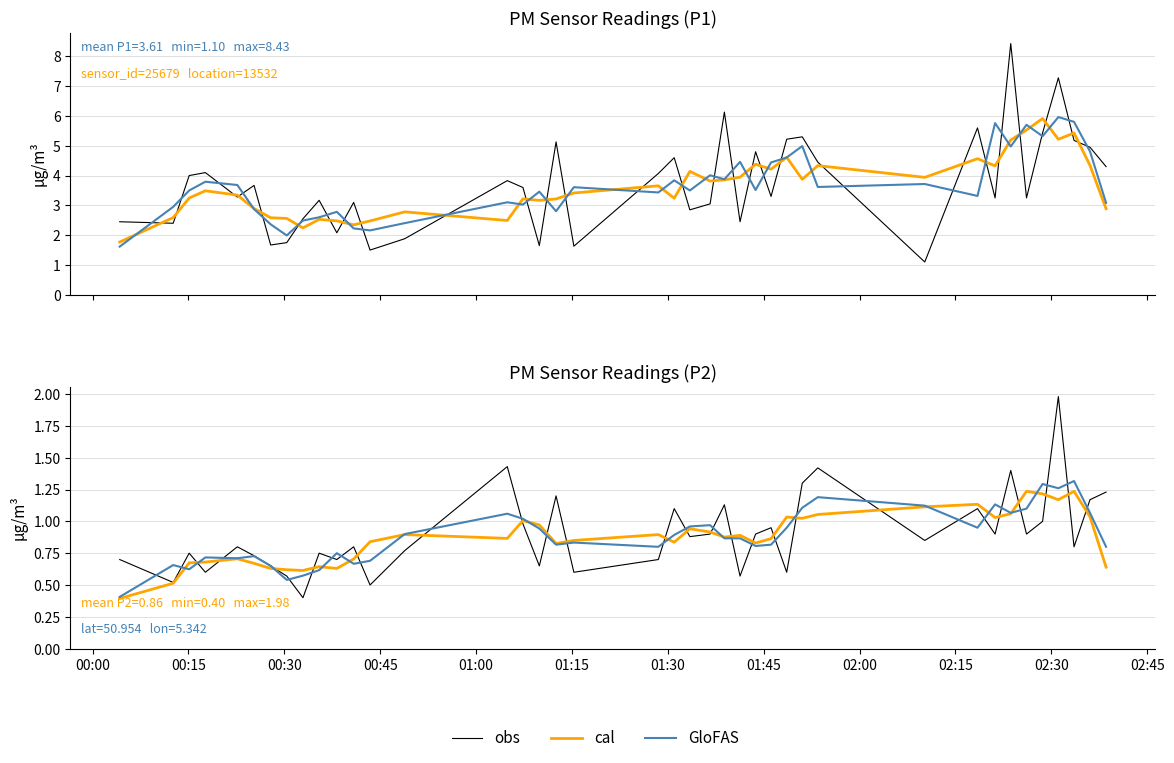

How many intersections are there between obs and cal?

22